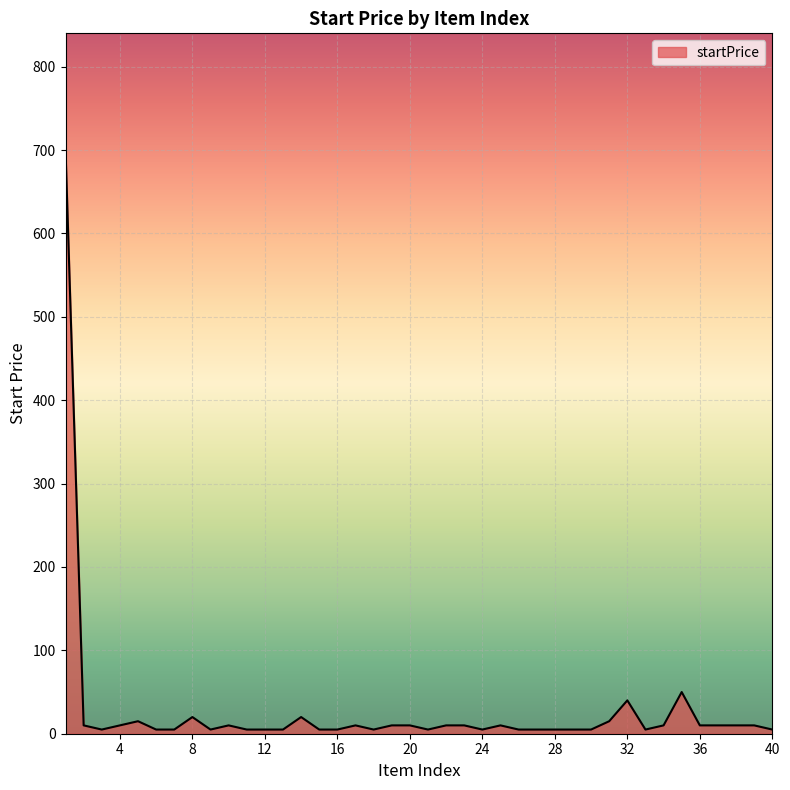

What is the difference between the maximum and minimum values?

695